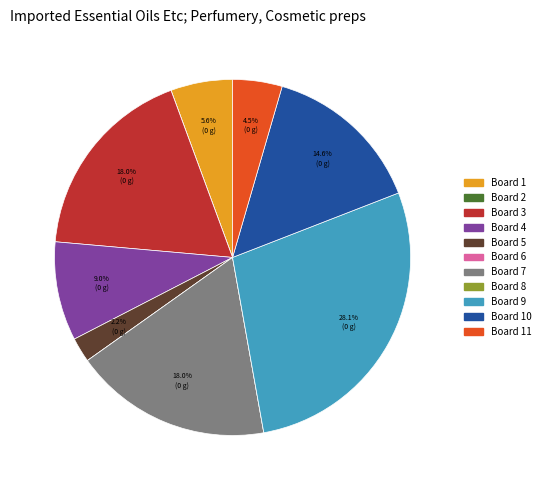

Is there a majority slice in this chart?

No